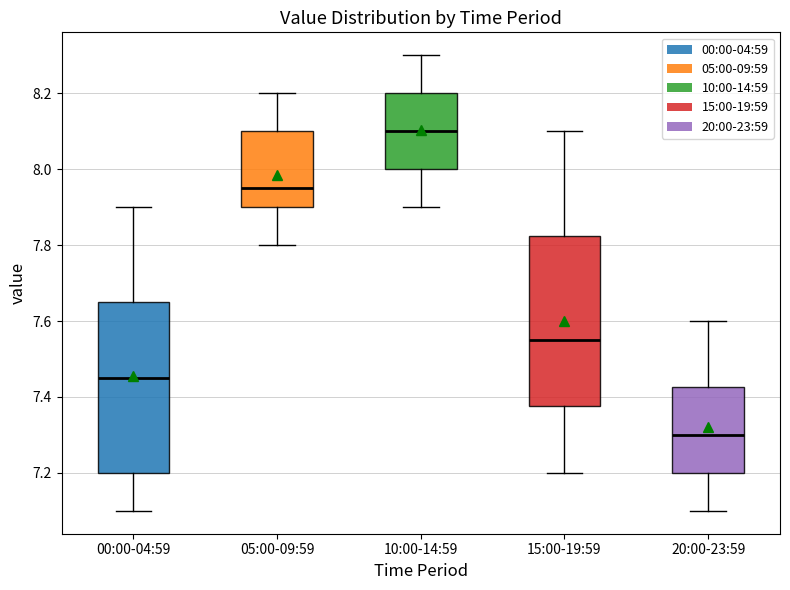

Reading left to right, read every box against the y-axis: the position of its median line, the range the box covers, and the ends of its whiskers. The values are not printed on the chart, so give them approximately, as read against the axis.

00:00-04:59: median 7.46, box 7.20 to 7.66, whiskers 7.10 to 7.90
05:00-09:59: median 7.96, box 7.90 to 8.10, whiskers 7.80 to 8.20
10:00-14:59: median 8.10, box 8.00 to 8.20, whiskers 7.90 to 8.30
15:00-19:59: median 7.56, box 7.38 to 7.82, whiskers 7.20 to 8.10
20:00-23:59: median 7.30, box 7.20 to 7.42, whiskers 7.10 to 7.60